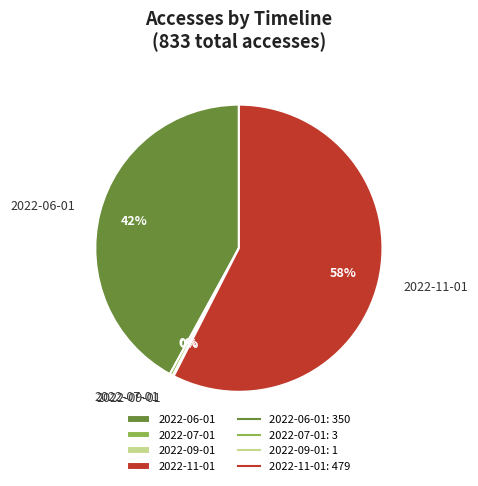

To the nearest percent, what portion does 2022-06-01 represent?

42%